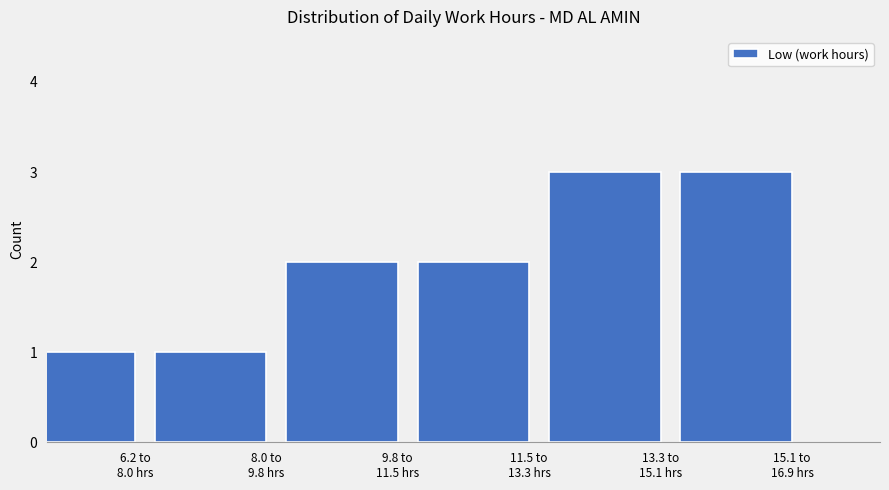

Reading right to left, transcribe all the data shown in this chart.

3	3	2	2	1	1